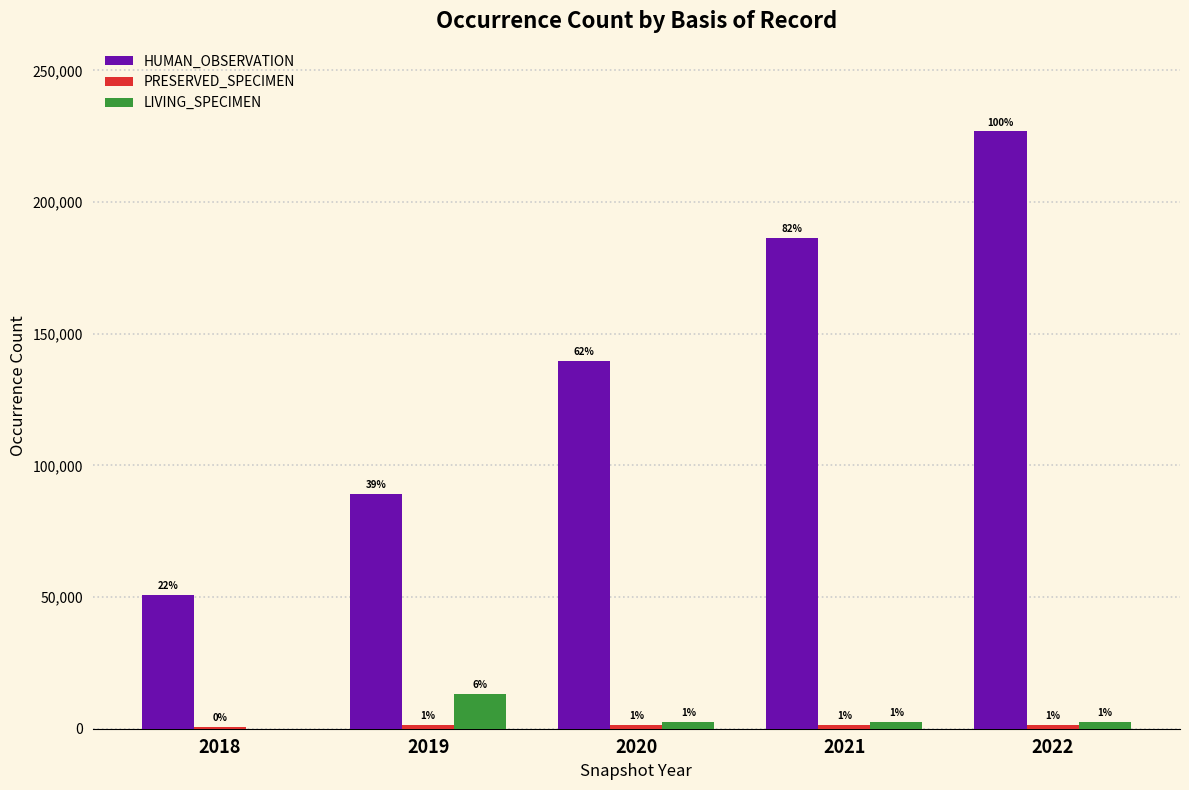

How many groups of bars are there?

5